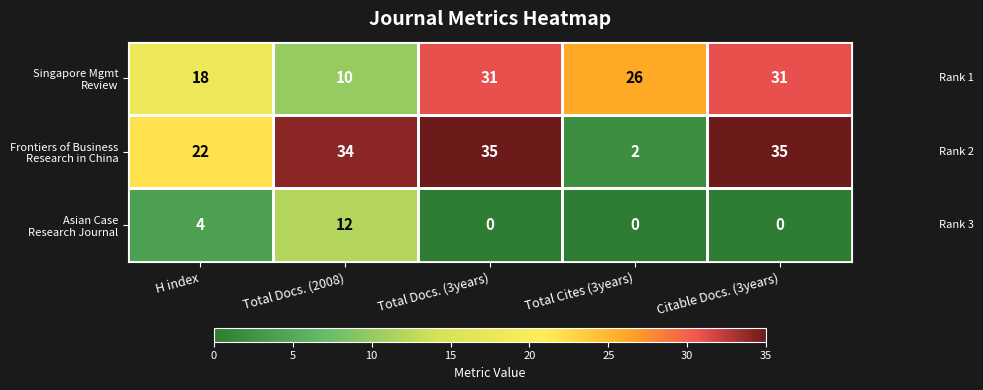

At how many categories does at least one series exceed 11?

5